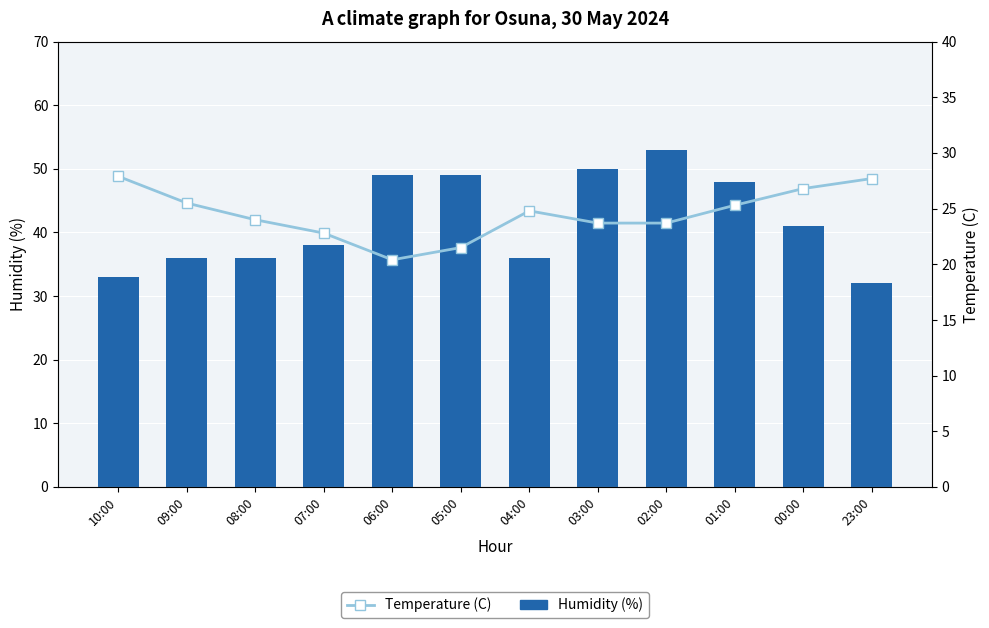

Reading left to right, extract all data points from this chart.

Humidity (%): 10:00=33.0	09:00=36.0	08:00=36.0	07:00=38.0	06:00=49.0	05:00=49.0	04:00=36.0	03:00=50.0	02:00=53.0	01:00=48.0	00:00=41.0	23:00=32.0
Temperature (C): 10:00=27.9	09:00=25.5	08:00=24.0	07:00=22.8	06:00=20.4	05:00=21.5	04:00=24.8	03:00=23.7	02:00=23.7	01:00=25.3	00:00=26.8	23:00=27.7